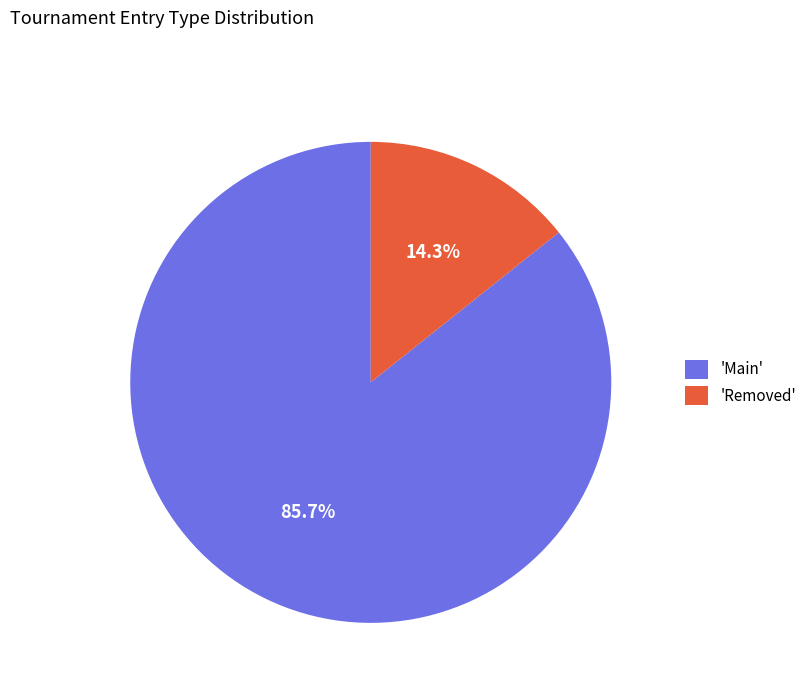

Rank the categories by value from highest to lowest.

'Main', 'Removed'